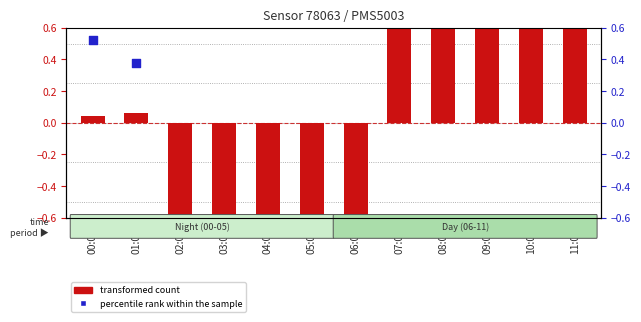

Is the value of percentile rank within the sample at 10:00 greater than the value of transformed count at 11:00?

Yes